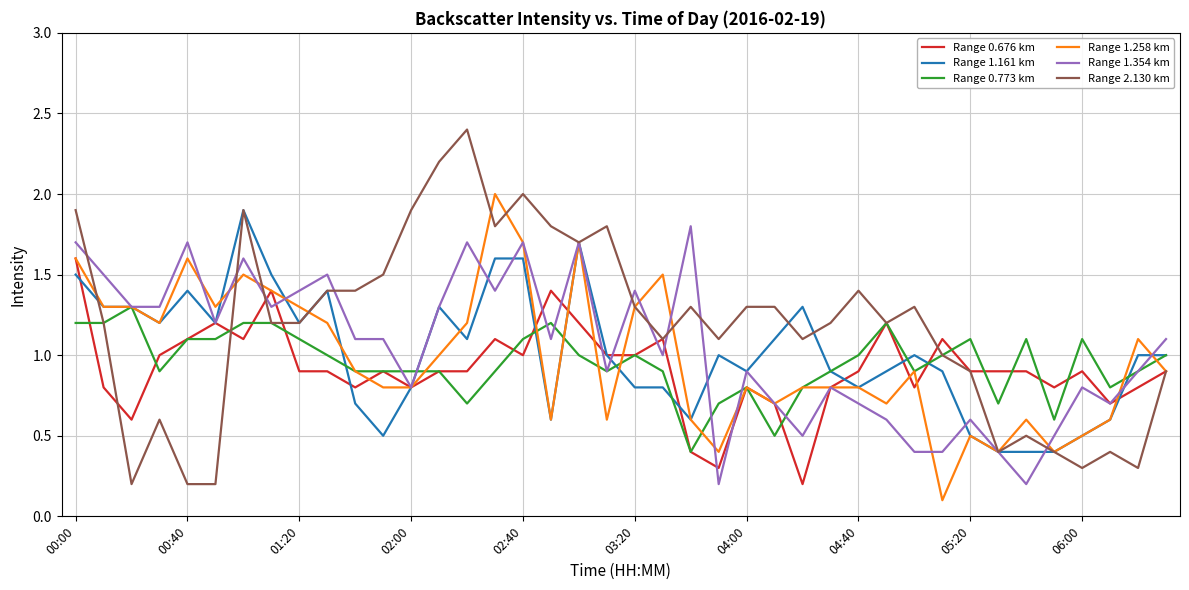

What are all the series names shown in the legend?

Range 0.676 km, Range 1.161 km, Range 0.773 km, Range 1.258 km, Range 1.354 km, Range 2.130 km